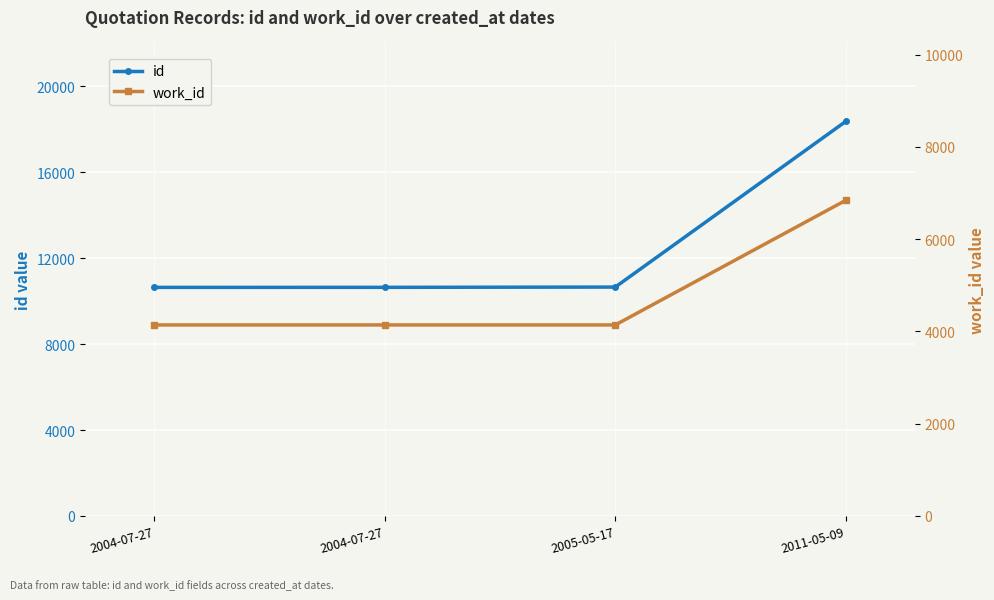

The id series shows 24431 at 2011-05-09. True or false?

False